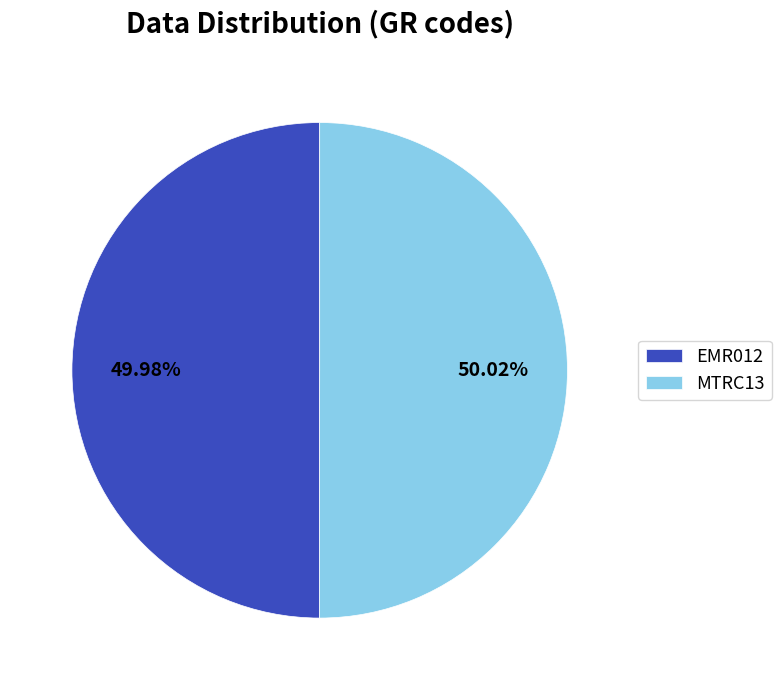

Does any single category account for the majority?

Yes